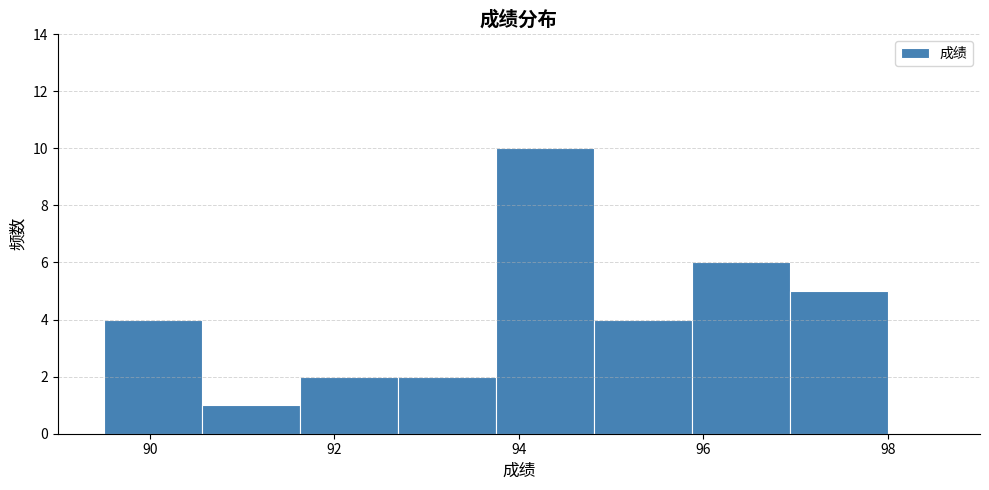

Over which range of the x-axis is the bar tallest?

93.8 to 94.8